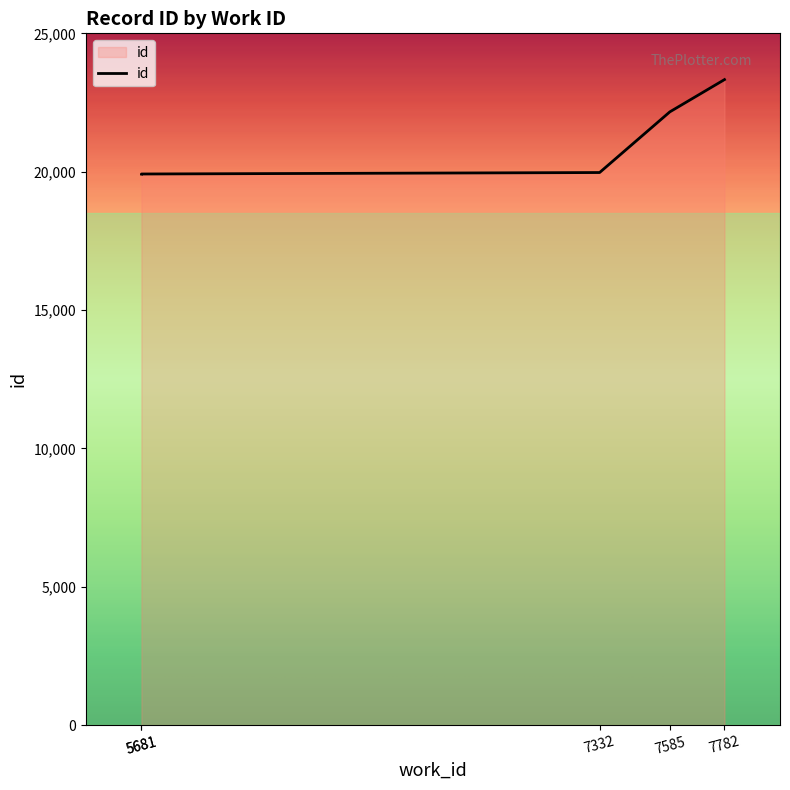

True or false: the data has more than 0 interior local peaks.

False